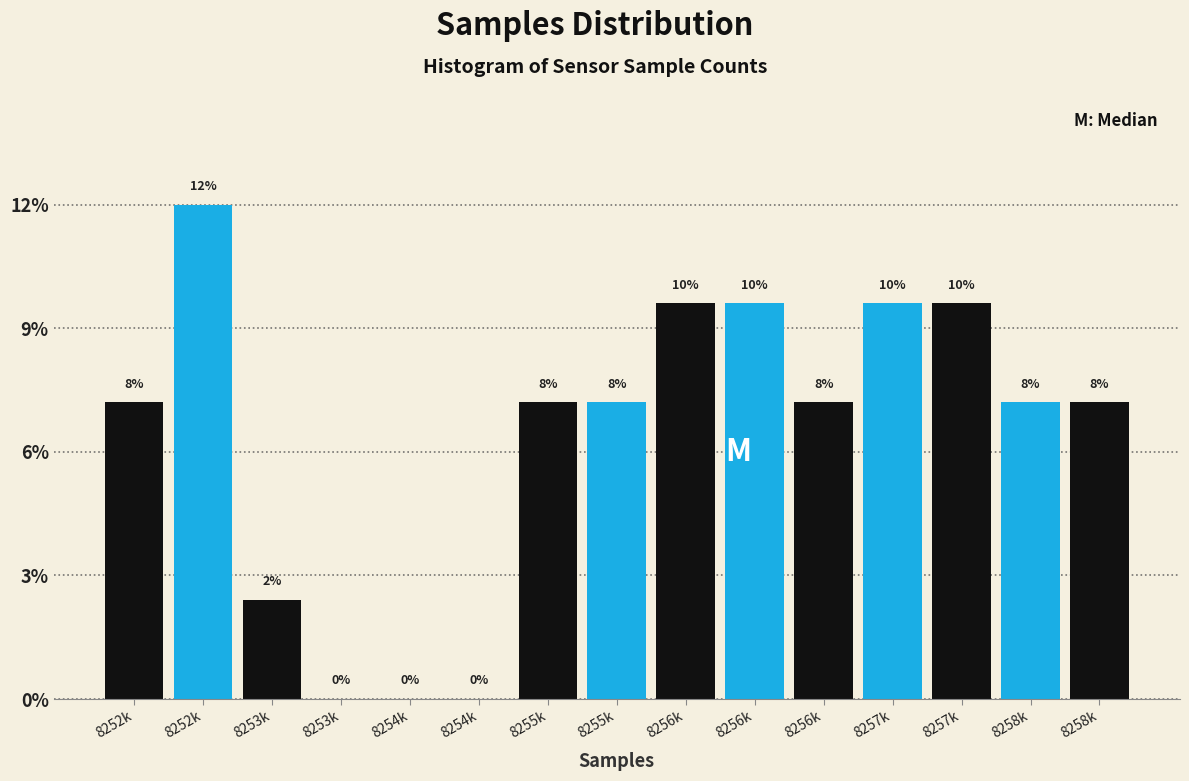

Are the bars horizontal?

No